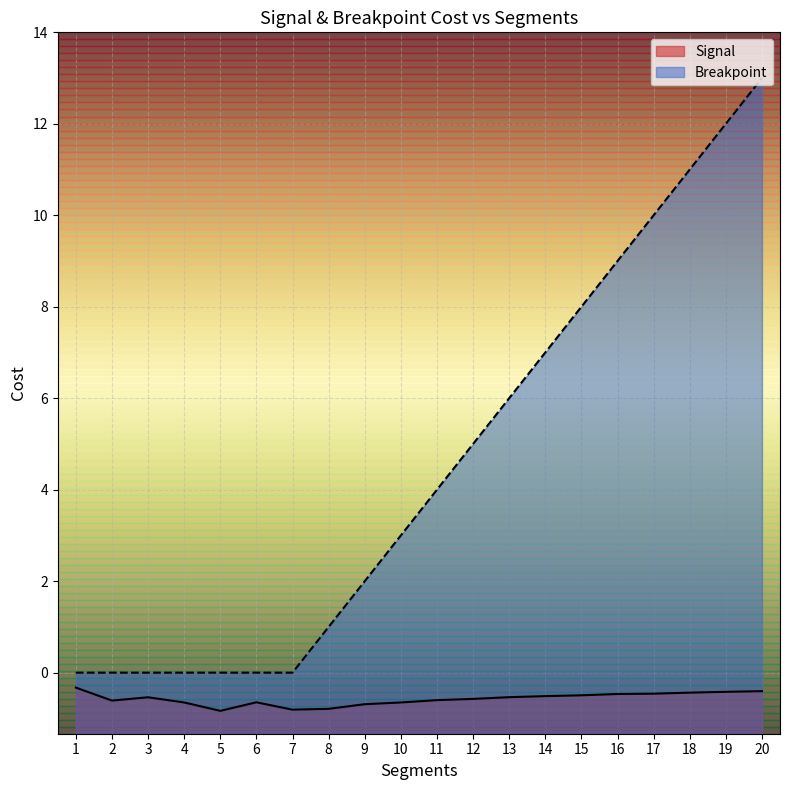

Reading left to right, list all the values displayed in this chart.

Signal: -0.3	-0.6	-0.5	-0.7	-0.8	-0.6	-0.8	-0.8	-0.7	-0.7	-0.6	-0.6	-0.5	-0.5	-0.5	-0.5	-0.5	-0.4	-0.4	-0.4
Breakpoint: 0.0	0.0	0.0	0.0	0.0	0.0	0.0	1.0	2.0	3.0	4.0	5.0	6.0	7.0	8.0	9.0	10.0	11.0	12.0	13.0